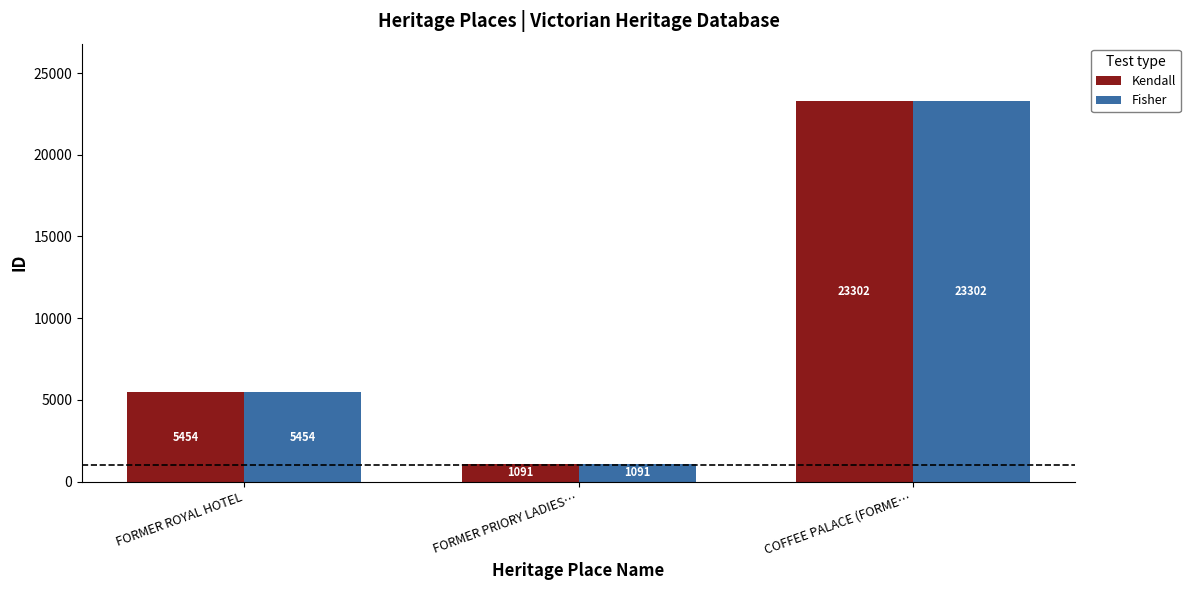

List the labels in order of Kendall value, largest first.

COFFEE PALACE (FORME…, FORMER ROYAL HOTEL, FORMER PRIORY LADIES…